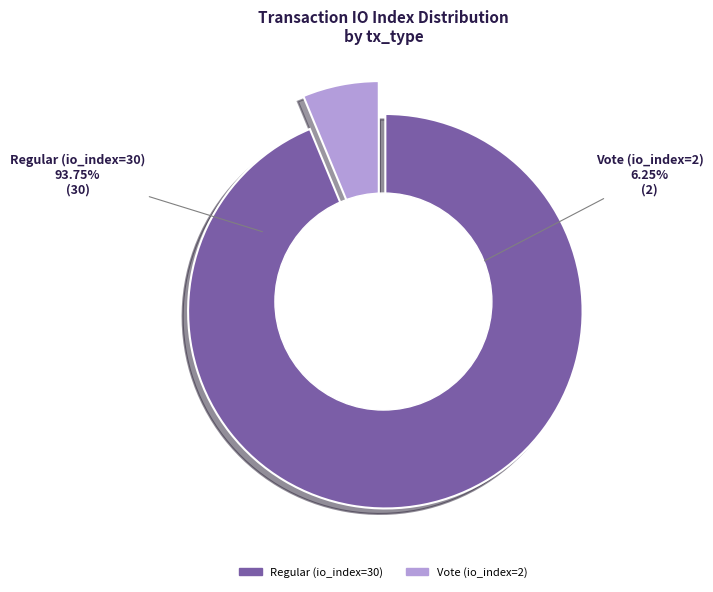

To the nearest percent, what is the difference between the Vote (io_index=2) and Regular (io_index=30) slice percentages?

88%